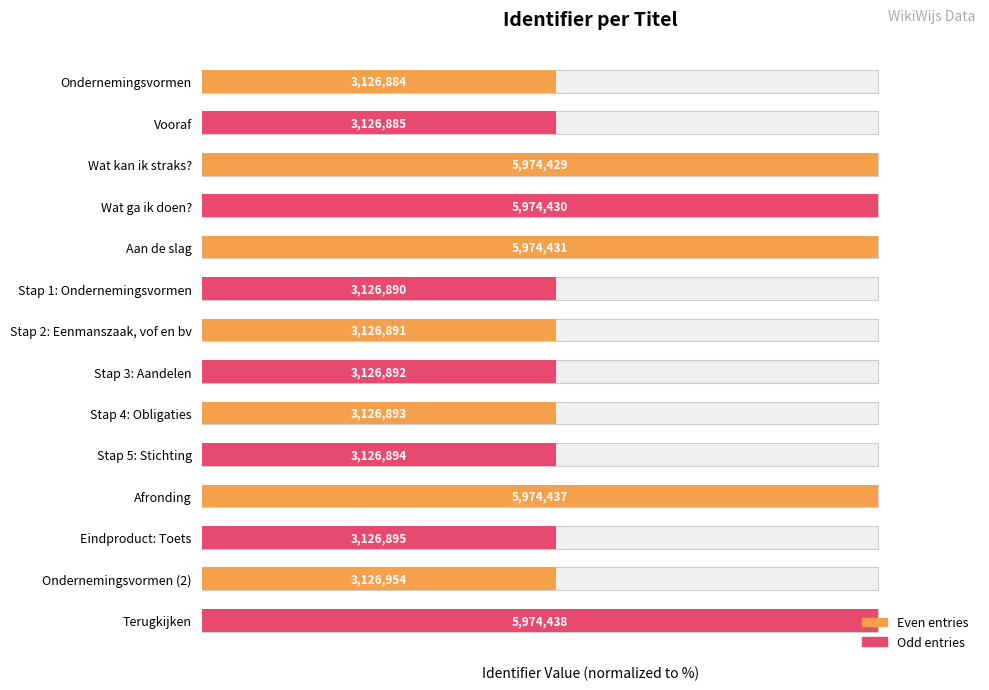

What is the average value?

69.4